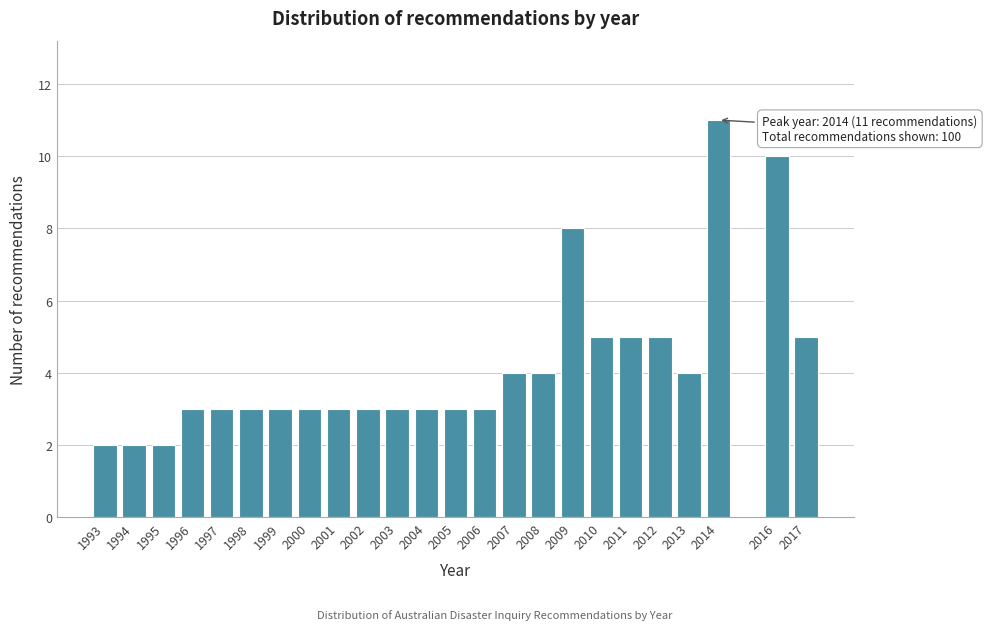

Reading right to left, list all the values displayed in this chart.

5	10	11	4	5	5	5	8	4	4	3	3	3	3	3	3	3	3	3	3	3	2	2	2